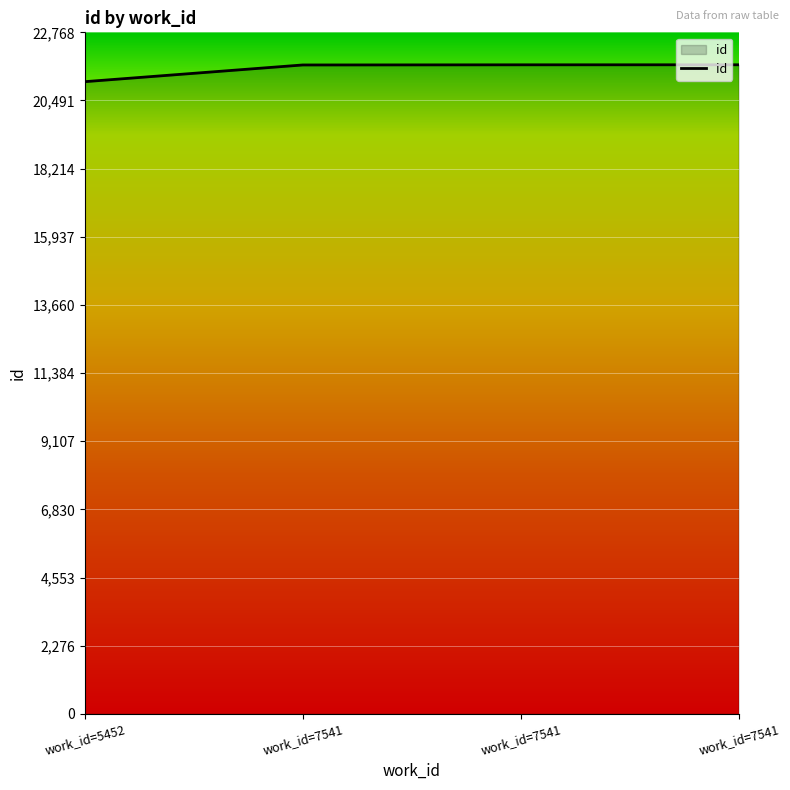

At which label does the data first exceed 21683?

work_id=7541